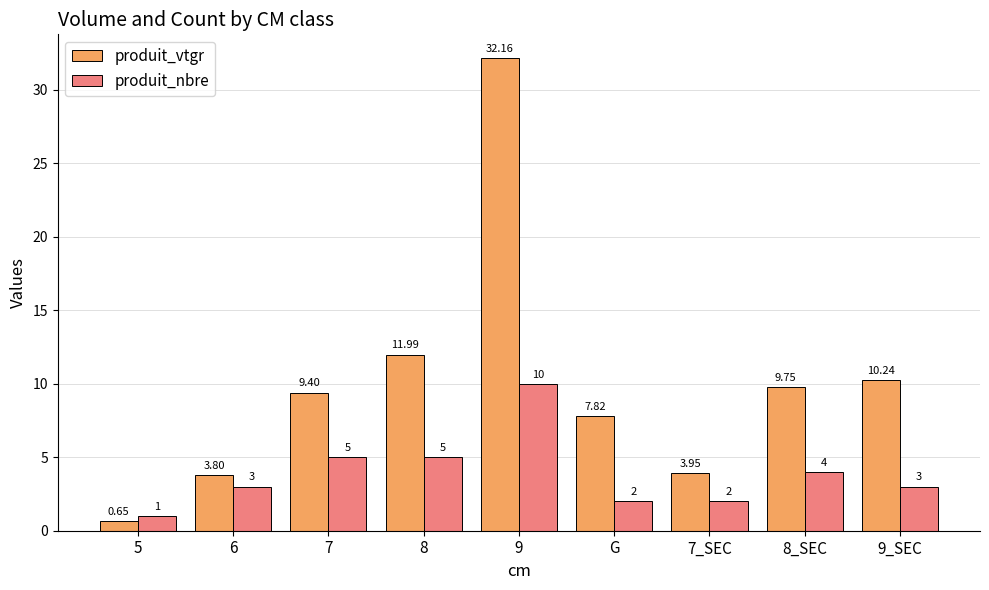

How many series are shown in this chart?

2